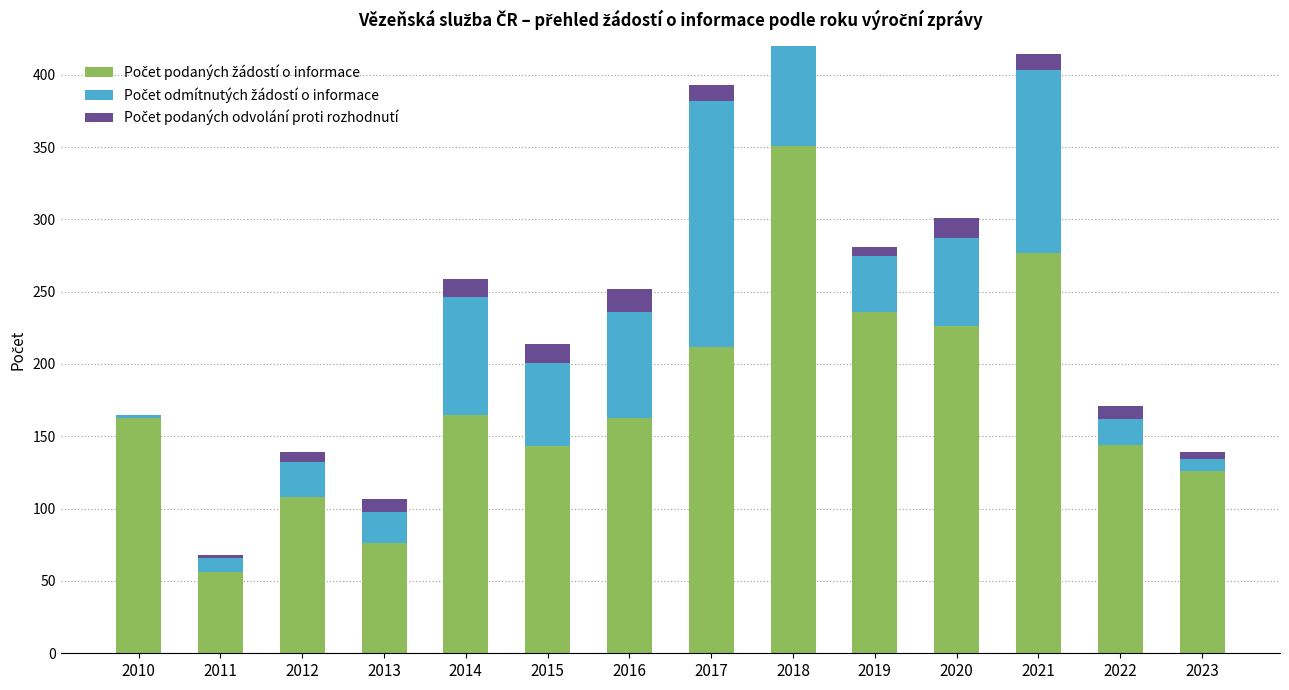

List the series in order of their peak value, lowest first.

Počet podaných odvolání proti rozhodnutí, Počet odmítnutých žádostí o informace, Počet podaných žádostí o informace